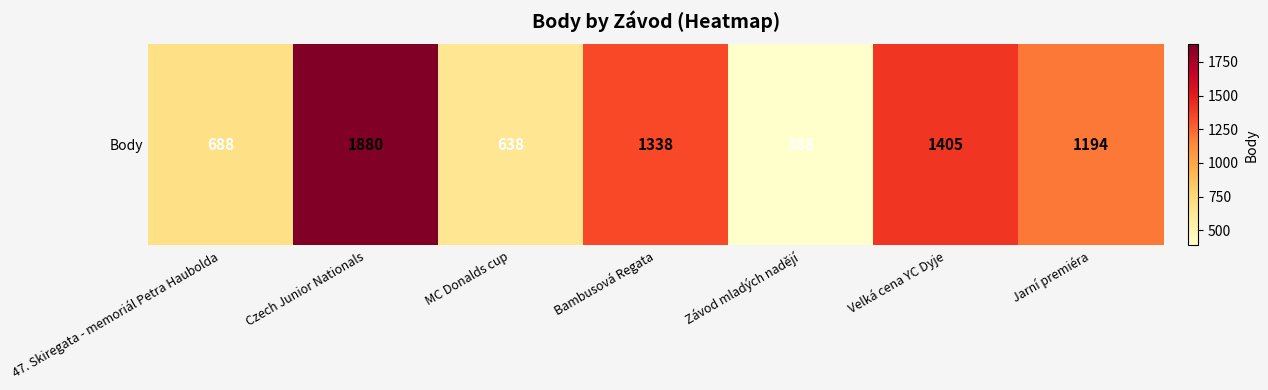

Reading left to right, transcribe all the data shown in this chart.

47. Skiregata - memoriál Petra Haubolda=688	Czech Junior Nationals=1880	MC Donalds cup=638	Bambusová Regata=1338	Závod mladých nadějí=388	Velká cena YC Dyje=1405	Jarní premiéra=1194